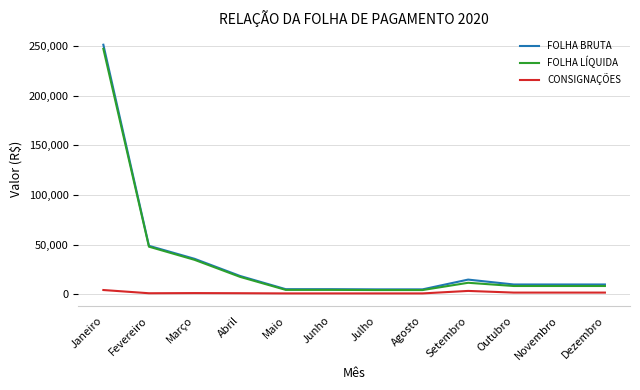

What is the difference between the FOLHA LÍQUIDA values at Novembro and Janeiro?

239172.2